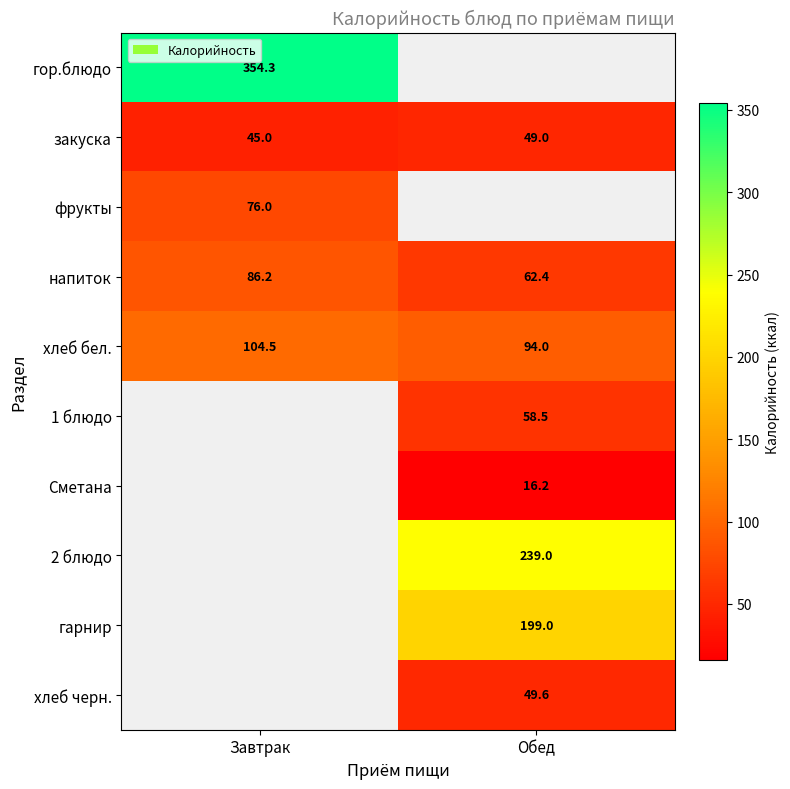

Read the хлеб бел. value at Завтрак.

104.5